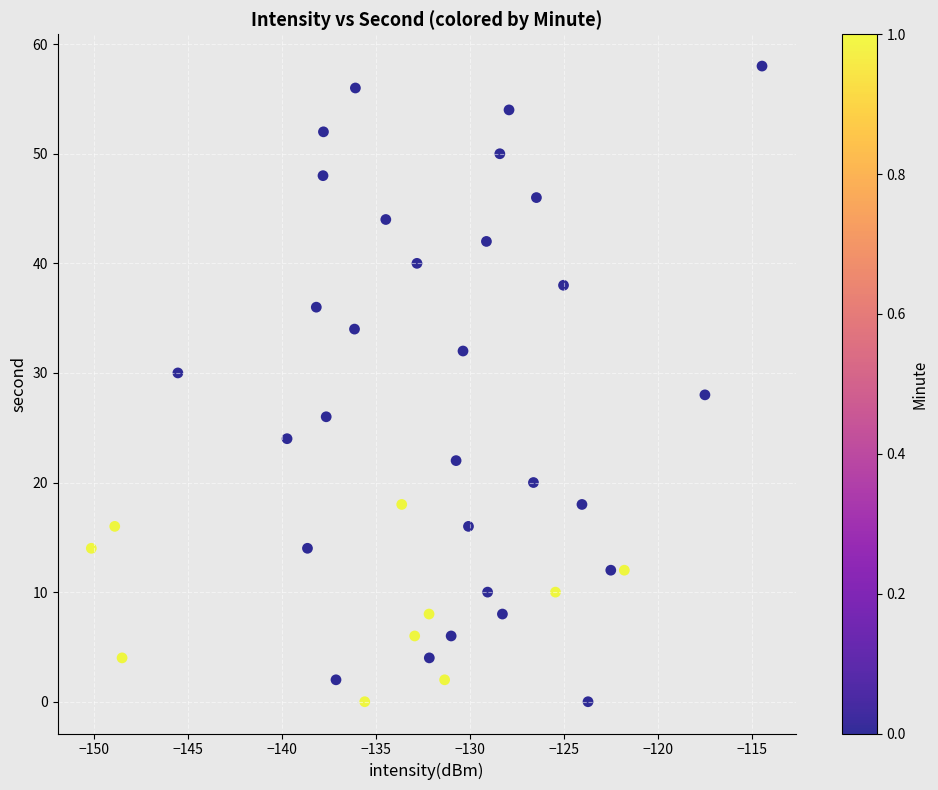

What is the range of Y values (max minus min)?

58